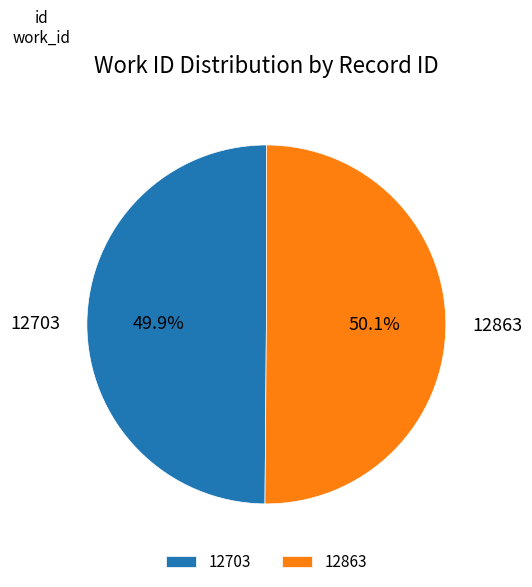

How many slices are in this pie chart?

2